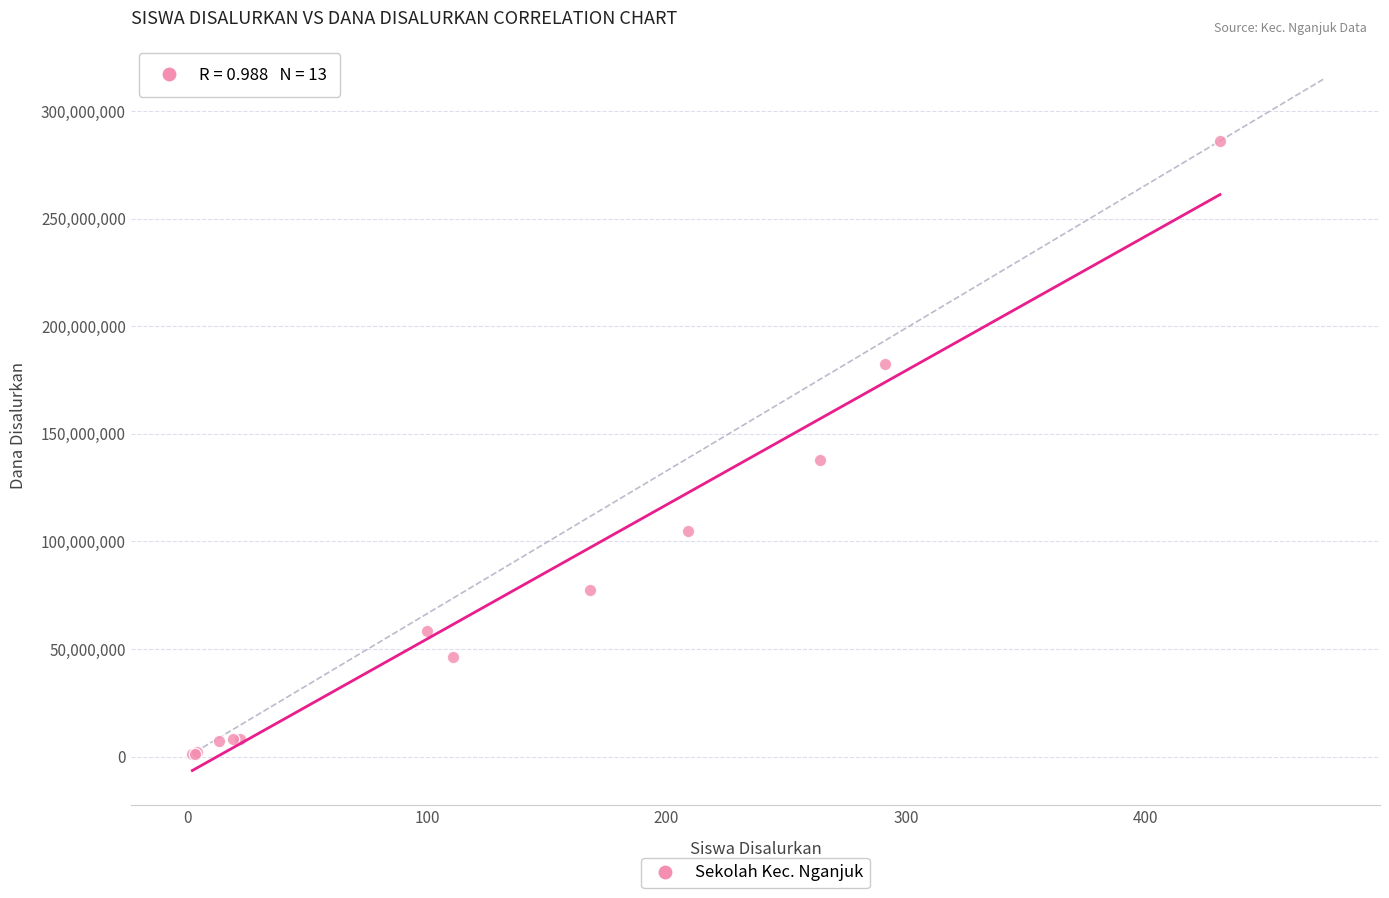

What Y value in the scatter plot is closest to 143625000?

137625000